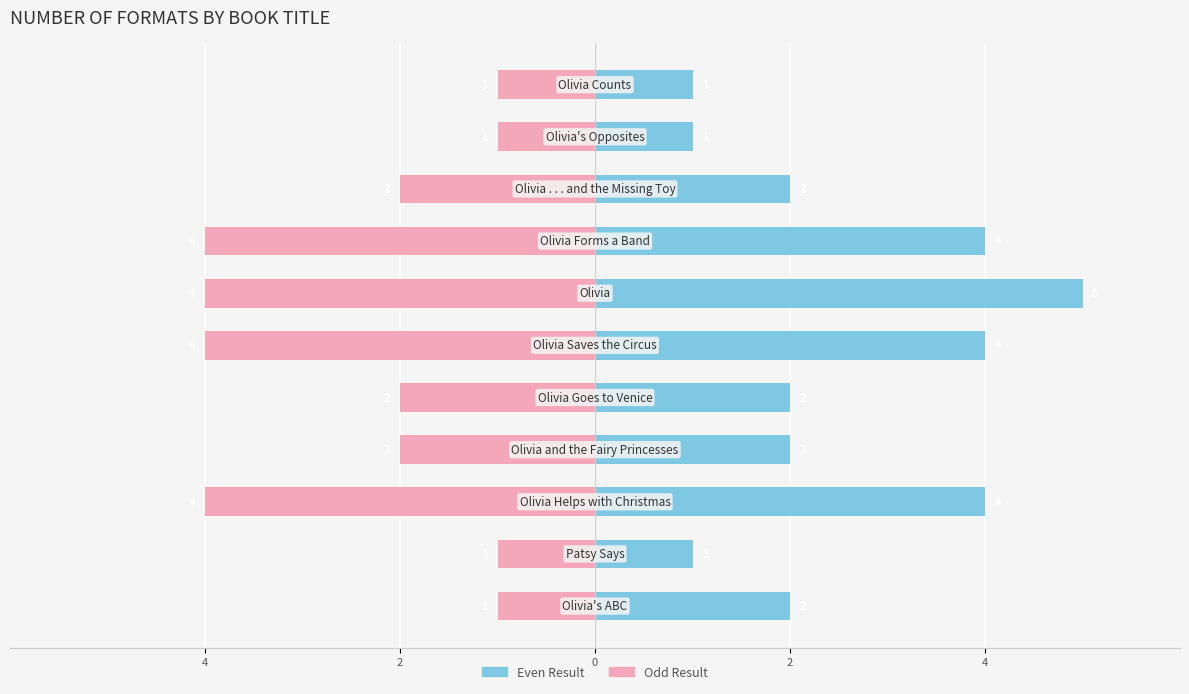

What is the value of the Key (odd) bar at the 9th from the left?

-2